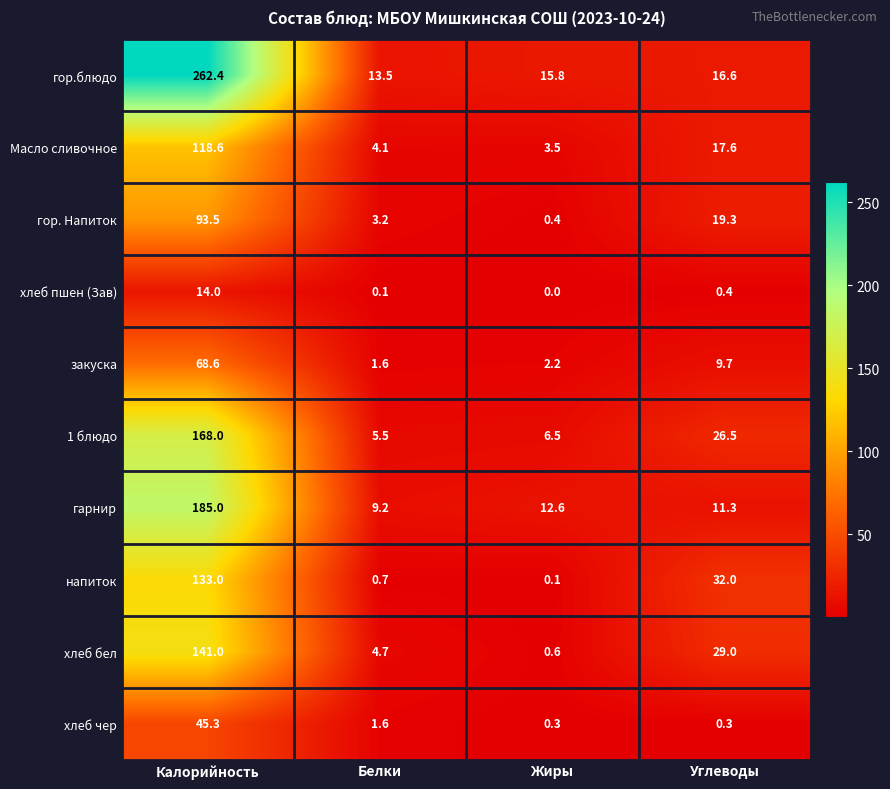

Which series has the widest spread of values?

гор.блюдо